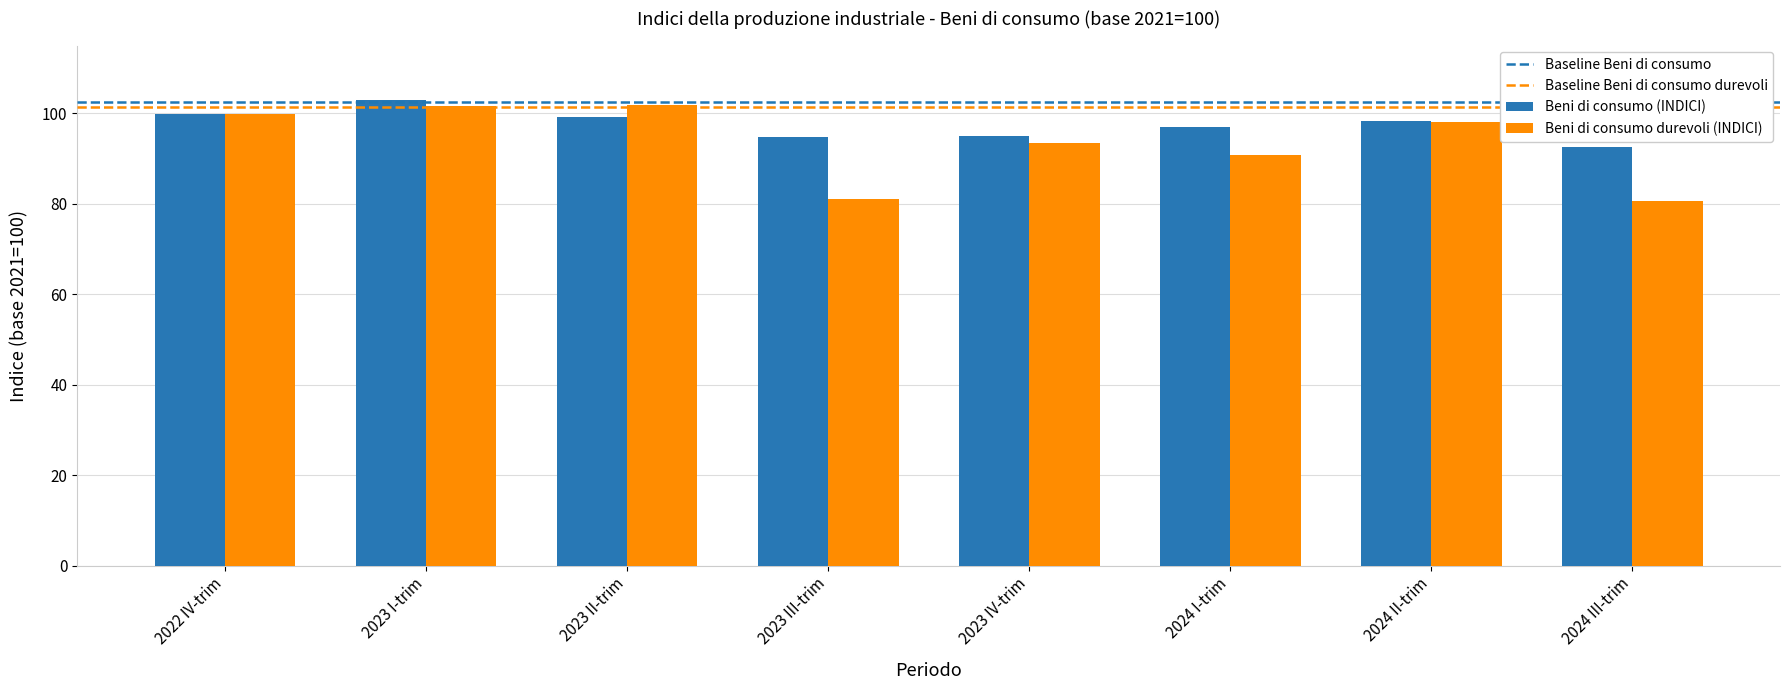

What is the value of the Beni di consumo durevoli (INDICI) bar at the 3rd from the left?

101.8